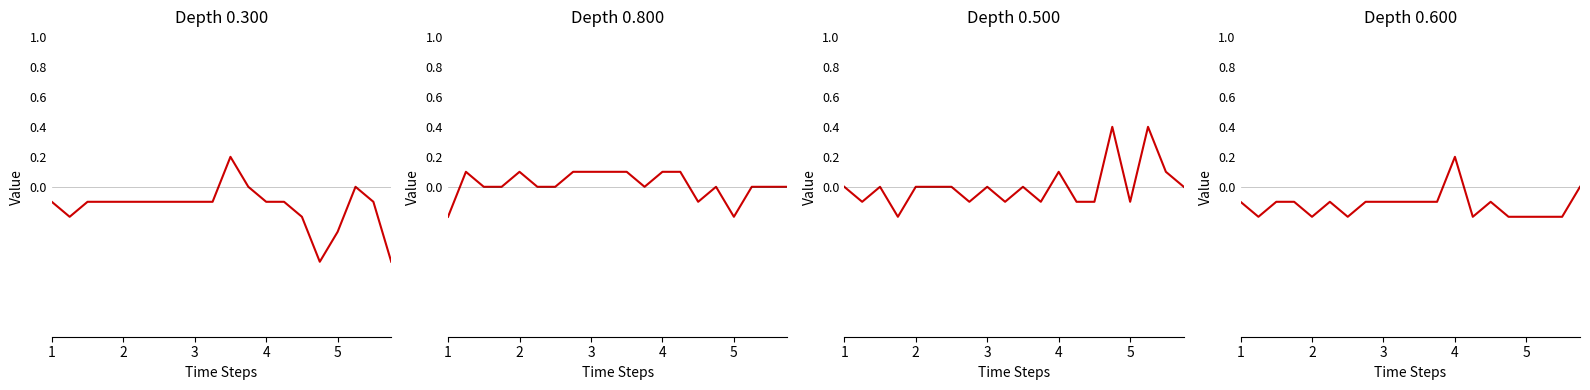

What is the difference between the 0.500 values at 00:20 and 01:10?

0.1